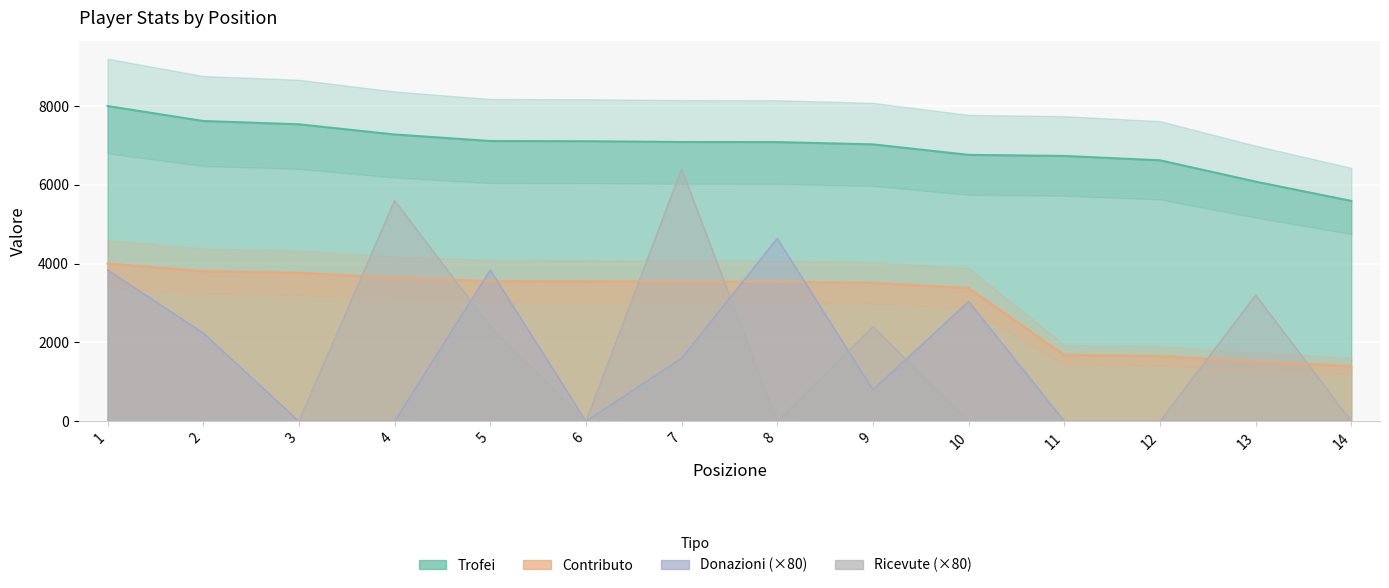

The Donazioni series shows 984 at 10. True or false?

False